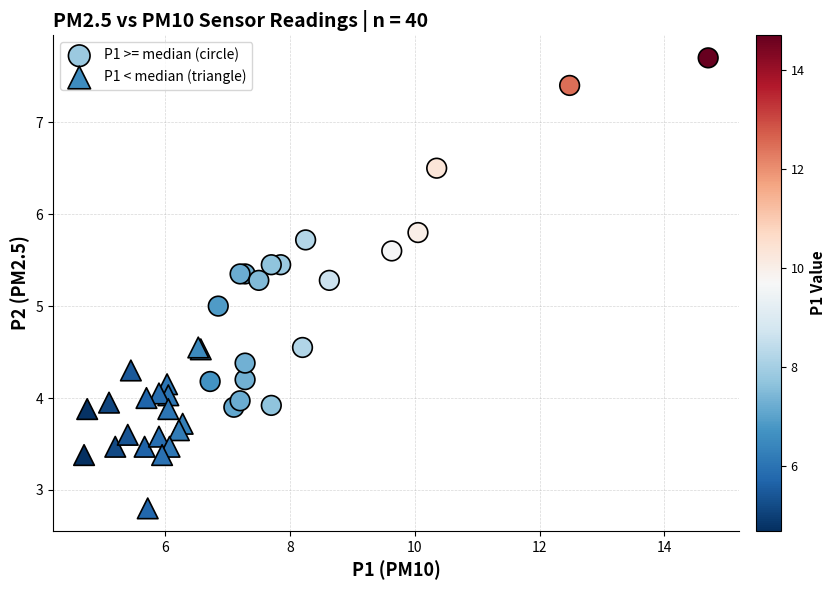

Which series reaches the minimum Y coordinate?

P1 < median (triangle)